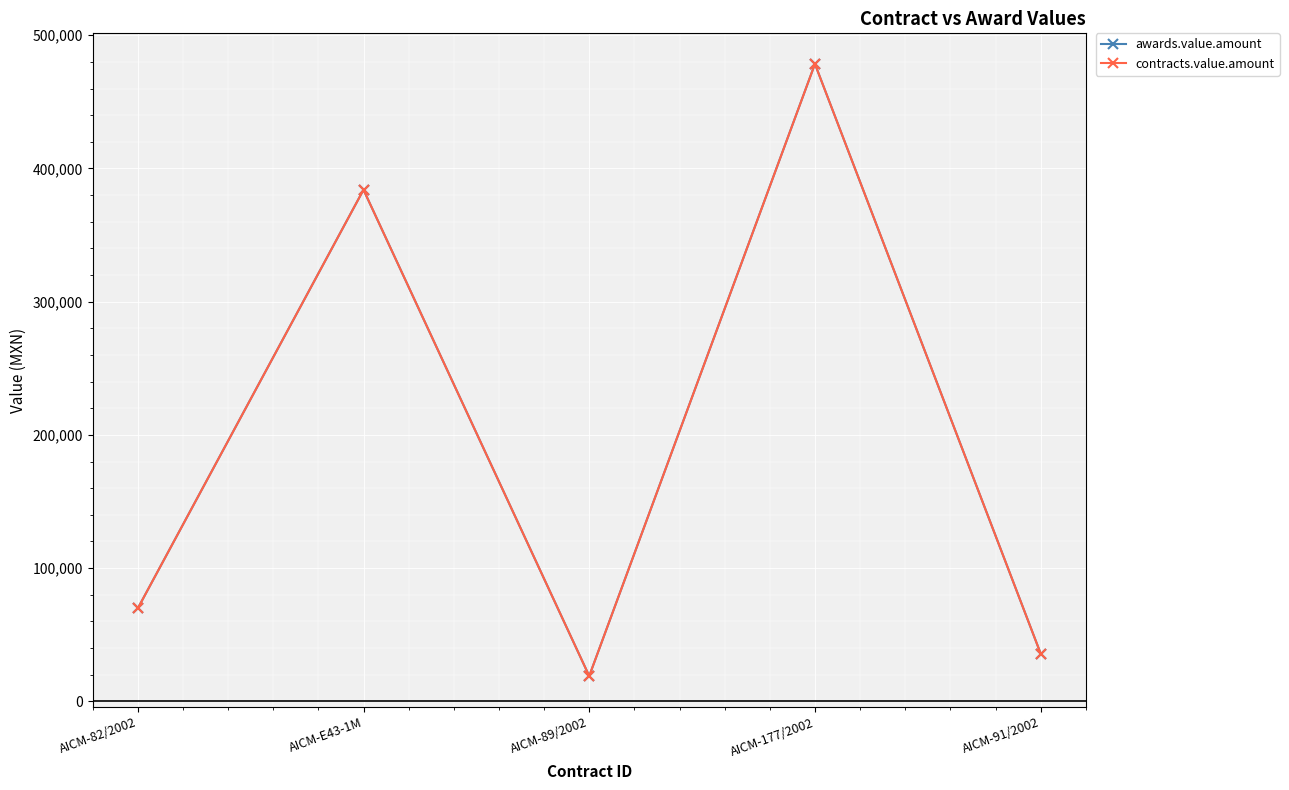

At which category is the sum across all series the highest?

AICM-177/2002